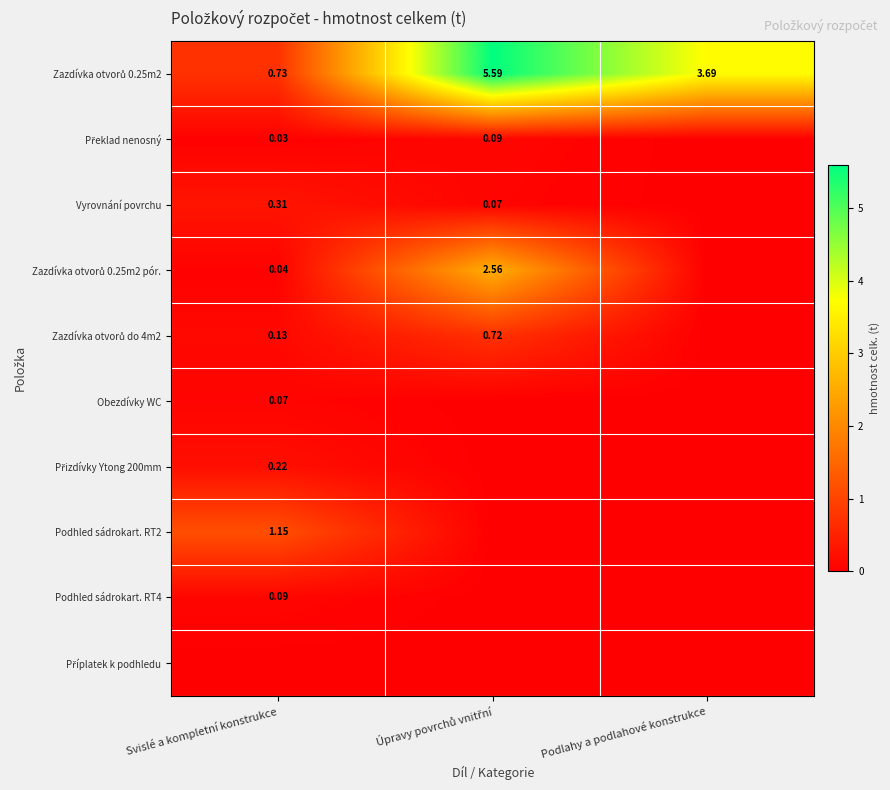

What is the sum of all Obezdívky WC values?

0.1